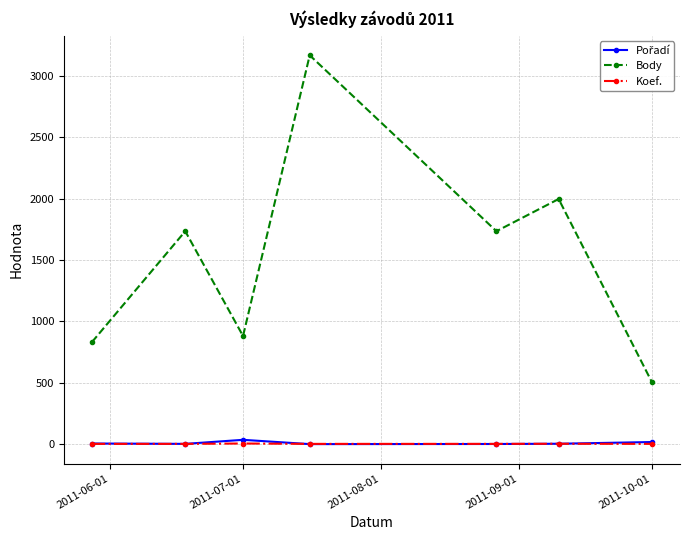

Which series has the largest total across all categories?

Body